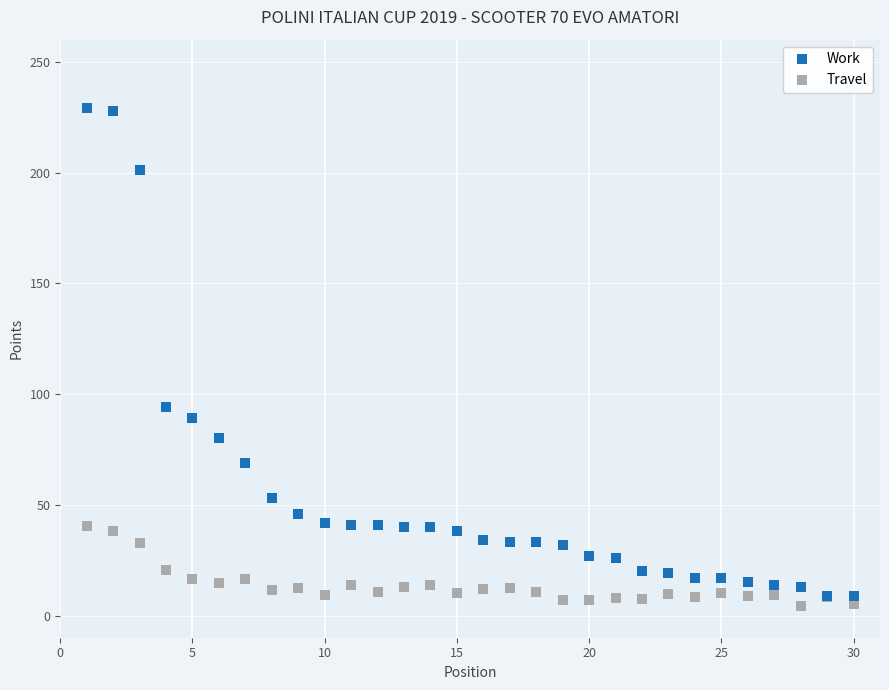

Which series has the widest spread of Y values?

Work